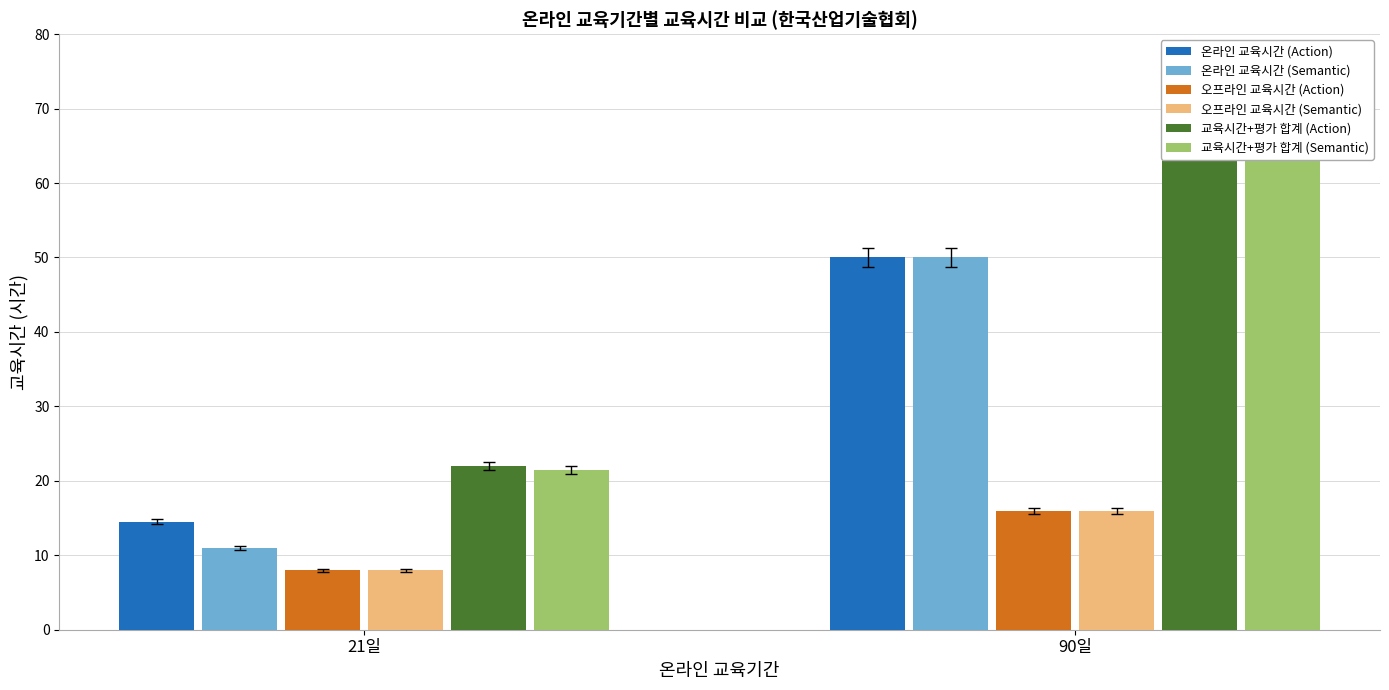

Rank the categories by 온라인 교육시간 (Semantic) value from highest to lowest.

90일, 21일